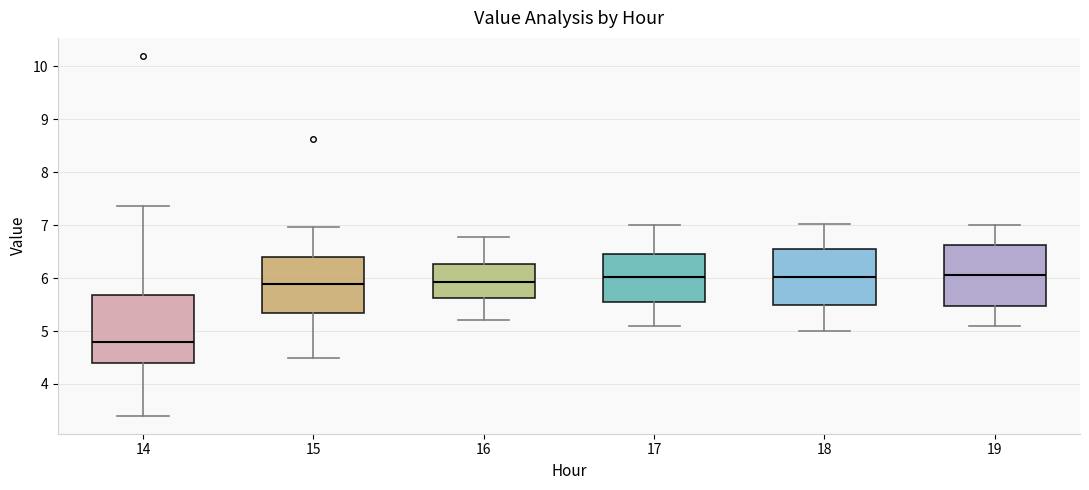

Reading left to right, transcribe this box plot: for each box, give where its median line is, the range the box spans, and where its two whiskers end, as read against the y-axis. The values are not printed on the chart, so give them approximately, as read against the axis.

14: median 4.8, box 4.4 to 5.7, whiskers 3.4 to 7.4
15: median 5.9, box 5.3 to 6.4, whiskers 4.5 to 7.0
16: median 5.9, box 5.6 to 6.3, whiskers 5.2 to 6.8
17: median 6.0, box 5.6 to 6.5, whiskers 5.1 to 7.0
18: median 6.0, box 5.5 to 6.6, whiskers 5.0 to 7.0
19: median 6.1, box 5.5 to 6.6, whiskers 5.1 to 7.0